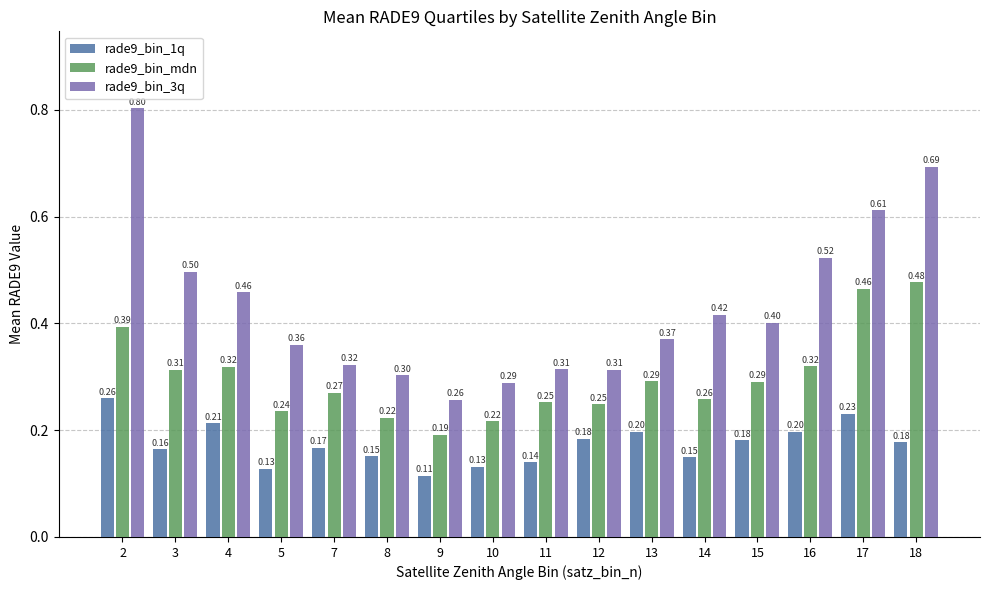

Which series has the largest total across all categories?

rade9_bin_3q